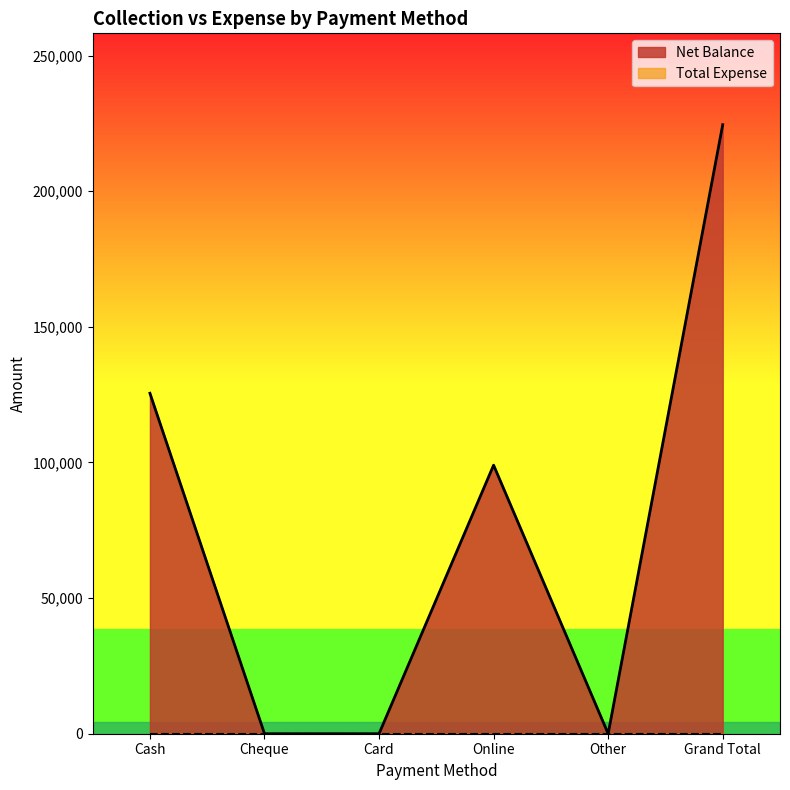

Does the chart have visible grid lines?

No